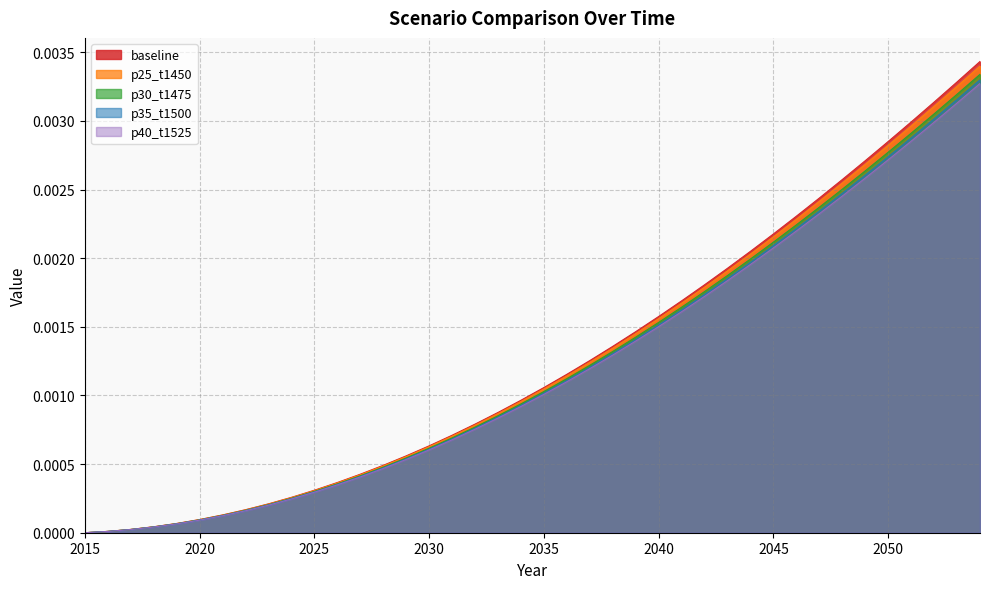

What are all the series names shown in the legend?

baseline, p25_t1450, p30_t1475, p35_t1500, p40_t1525